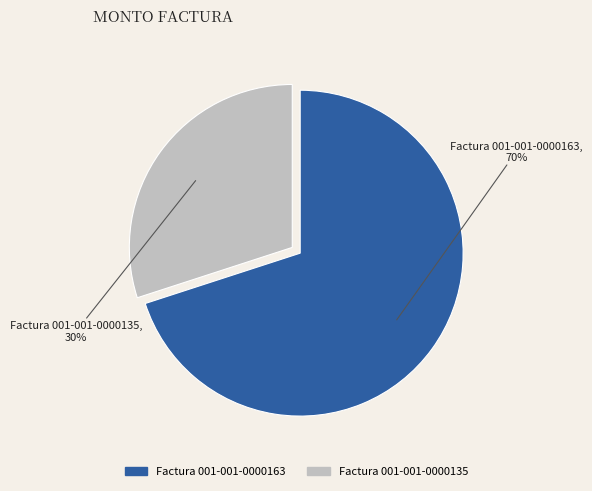

Combined, do Factura 001-001-0000163 and Factura 001-001-0000135 account for over 50%?

Yes